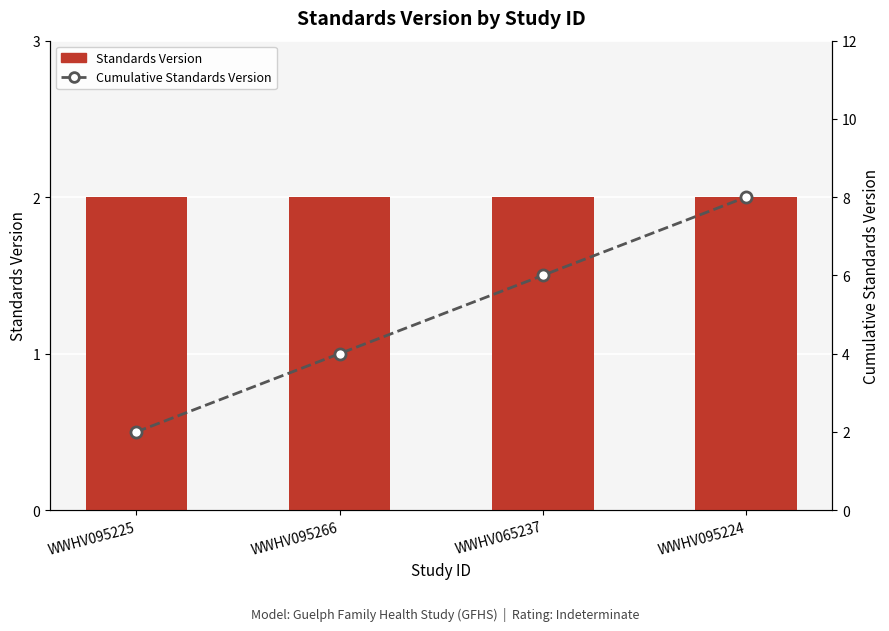

At which label does Standards Version reach its peak?

WWHV095225